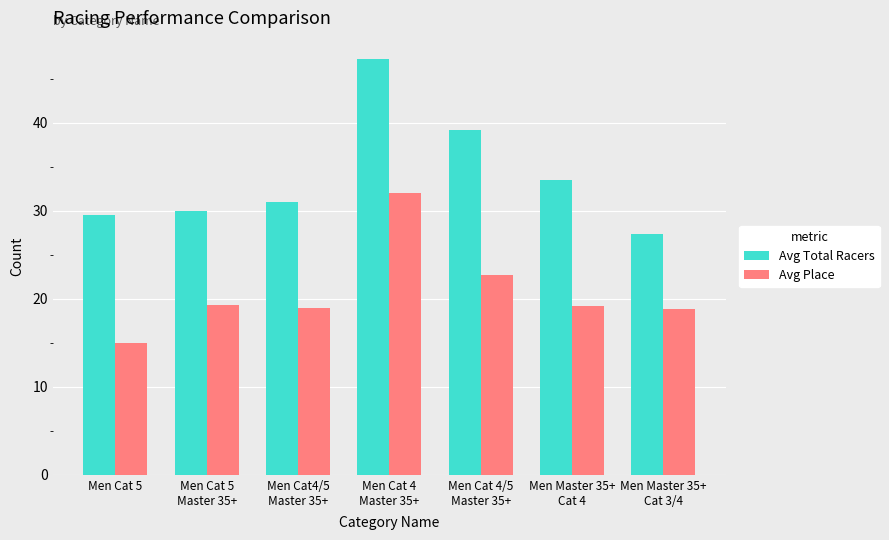

How many categories are shown in the chart?

7